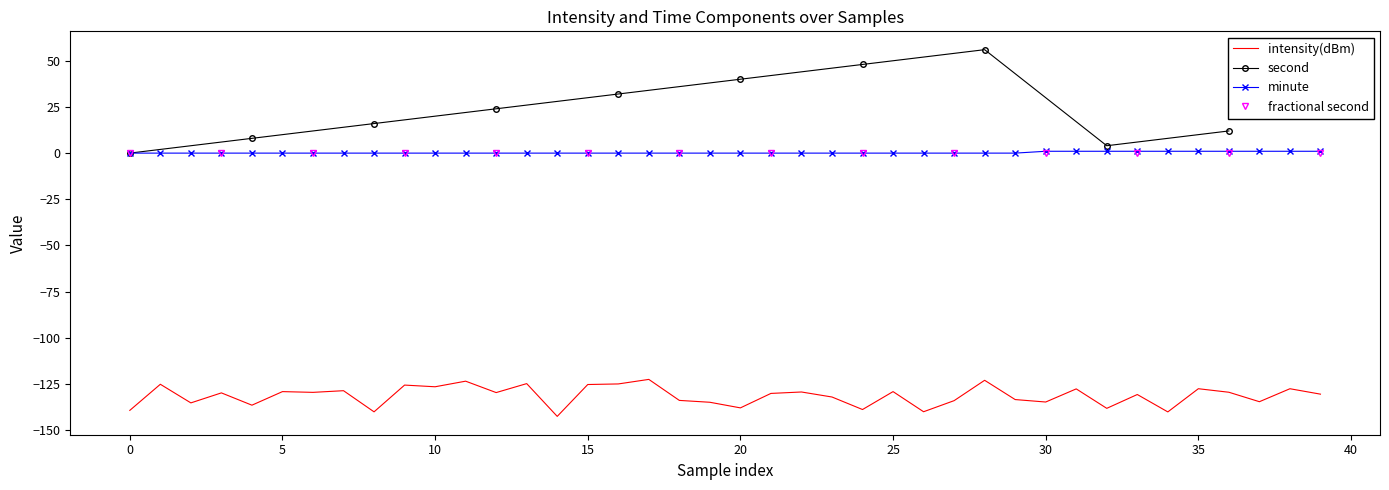

How many data points does each series have?

40